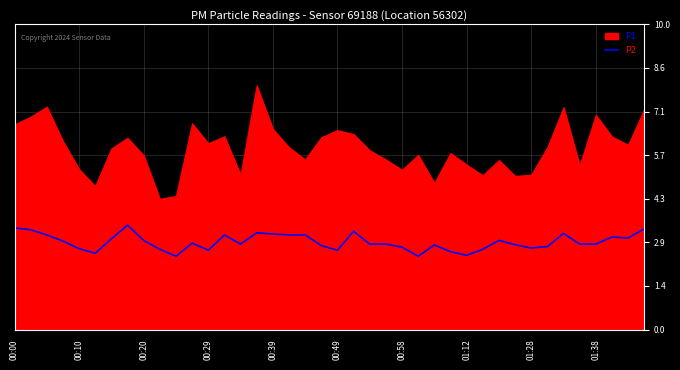

What position from the left is 00:00?

1